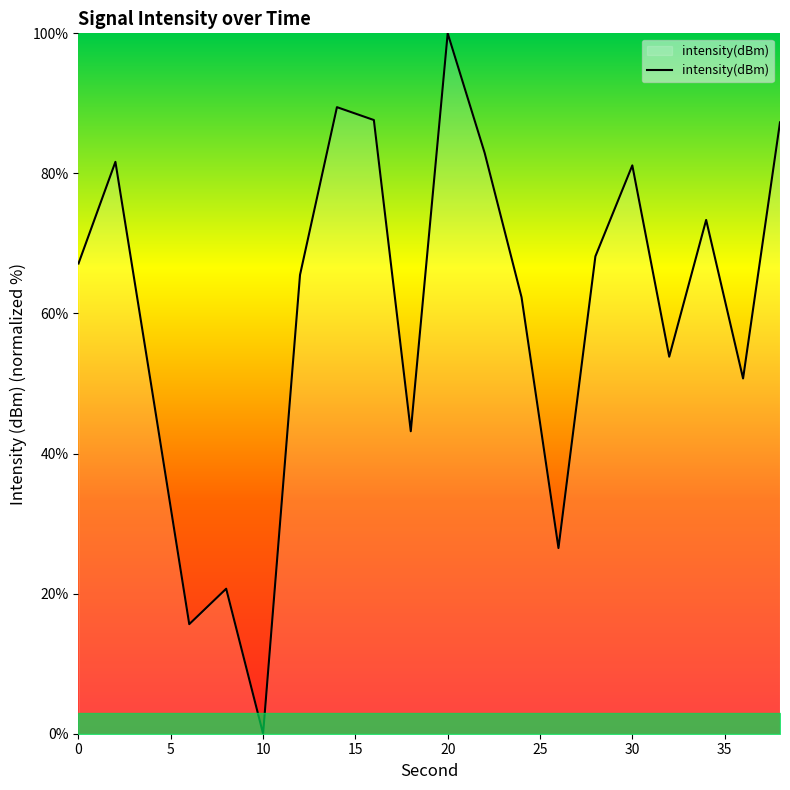

What is the difference between the maximum and minimum values?

100.0